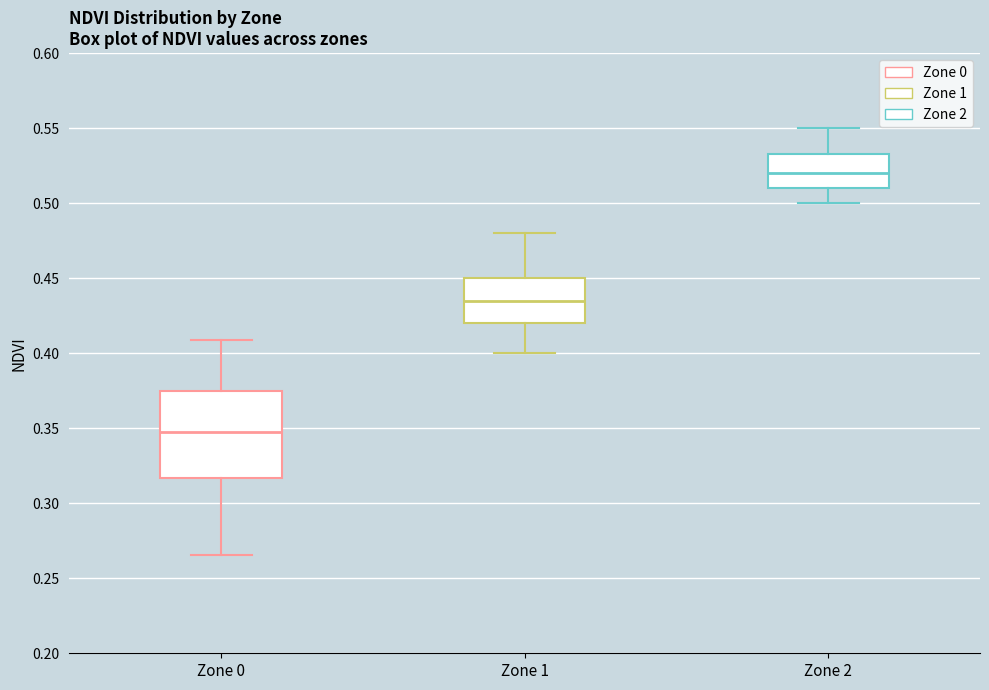

Which box's median line is the lowest?

Zone 0